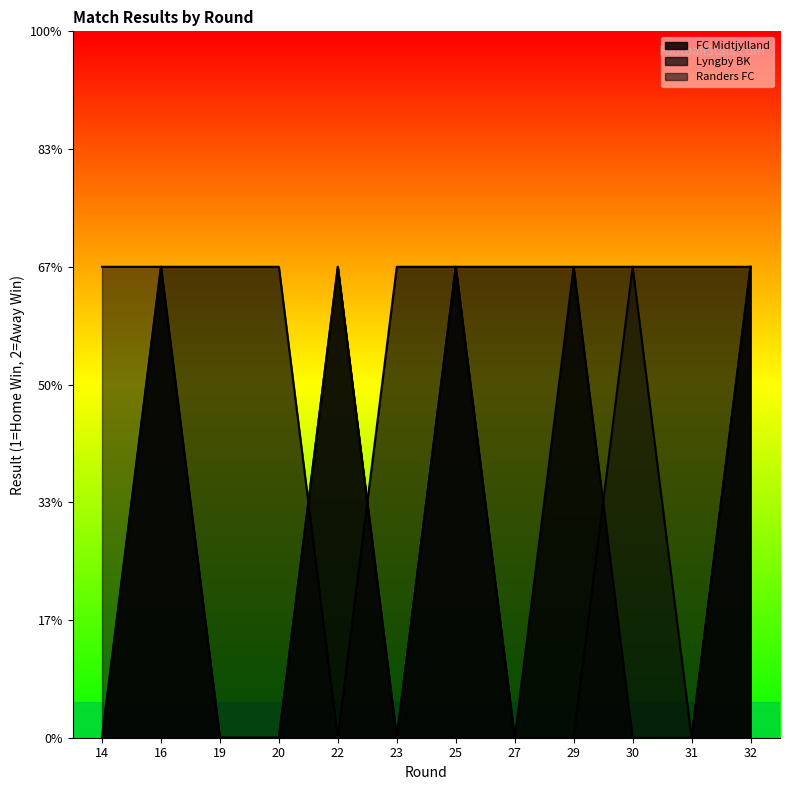

True or false: Randers FC has more than 1 points higher than both neighbors.

True